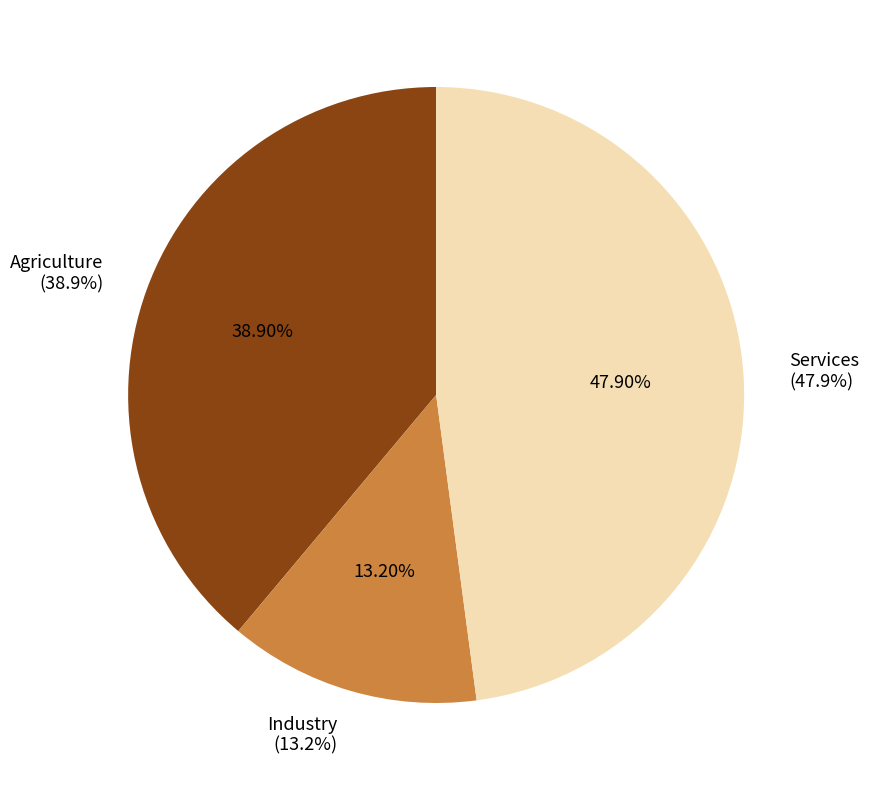

True or false: Services accounts for 53% of the total.

False